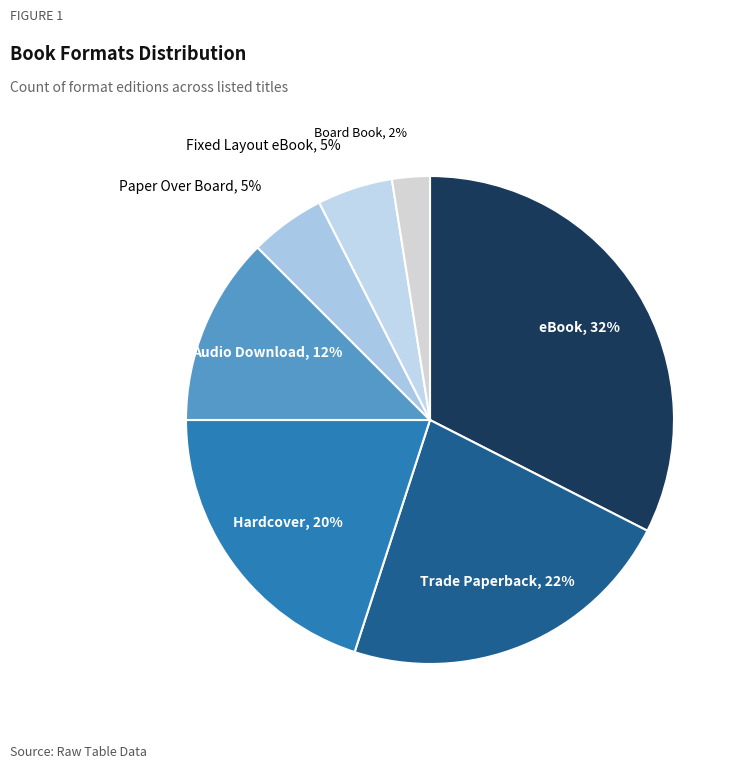

To the nearest percent, what is the average slice percentage?

14%